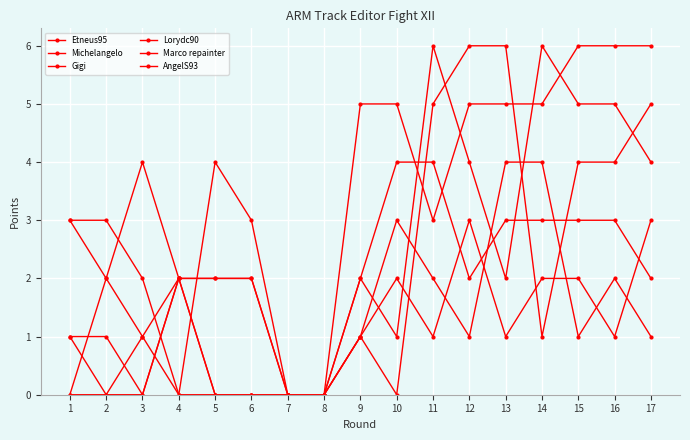

Where is the first local maximum for Michelangelo?

4